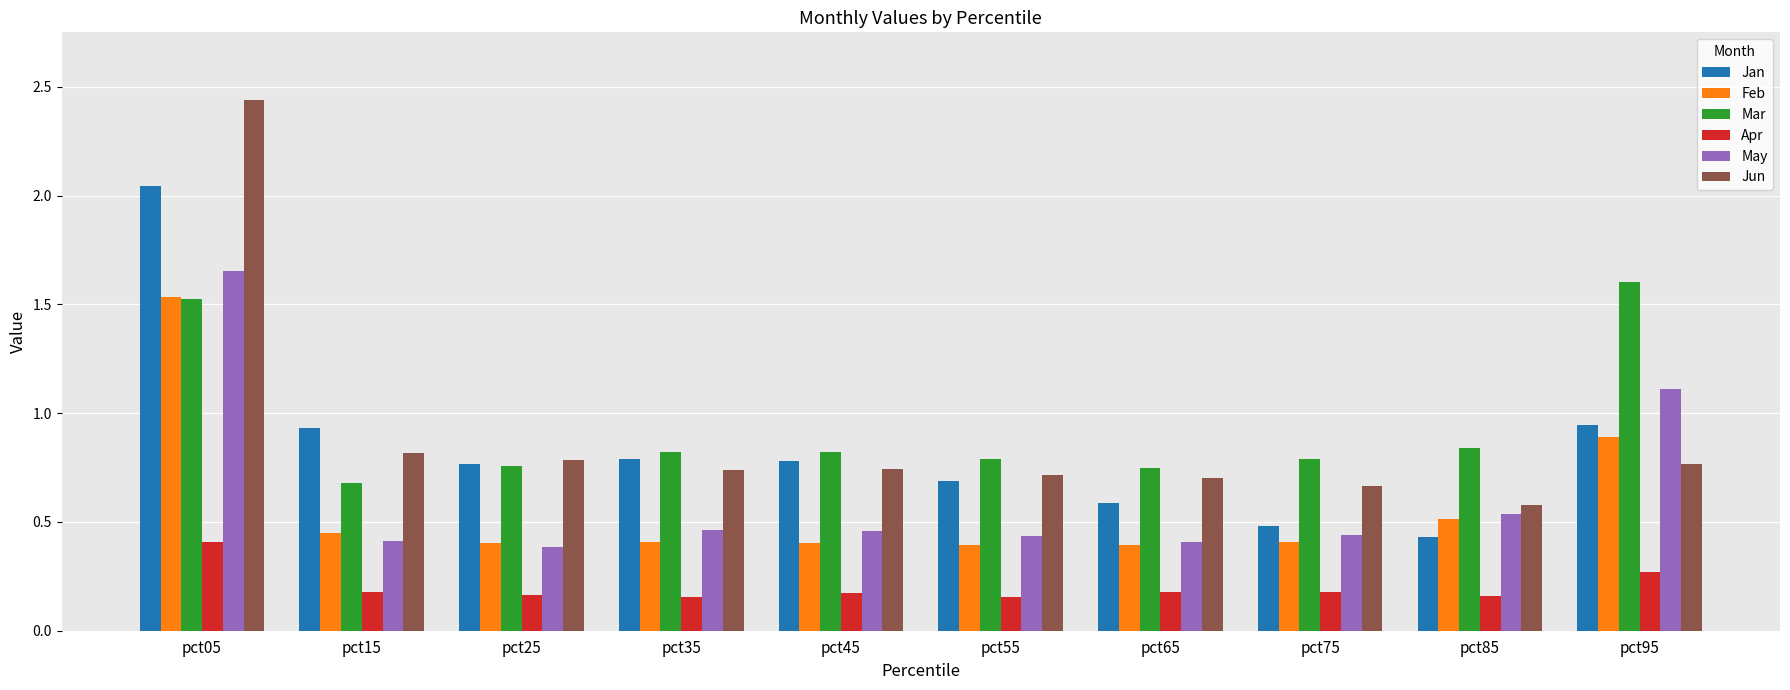

Is the value of Mar at pct65 greater than the value of Jan at pct65?

Yes